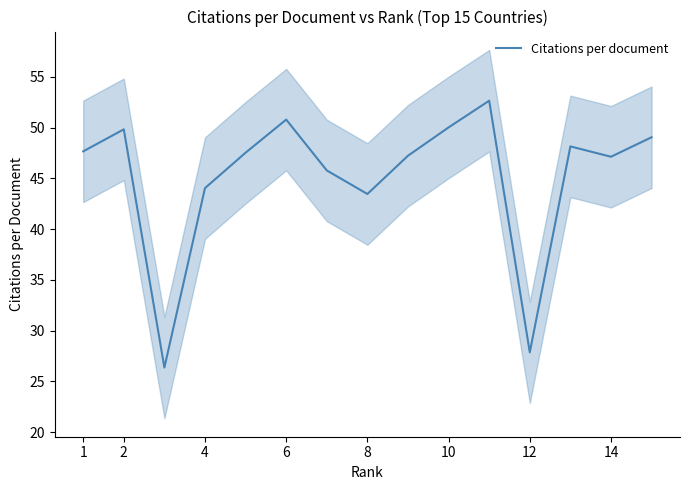

What is the minimum value for Citations per document?

26.4